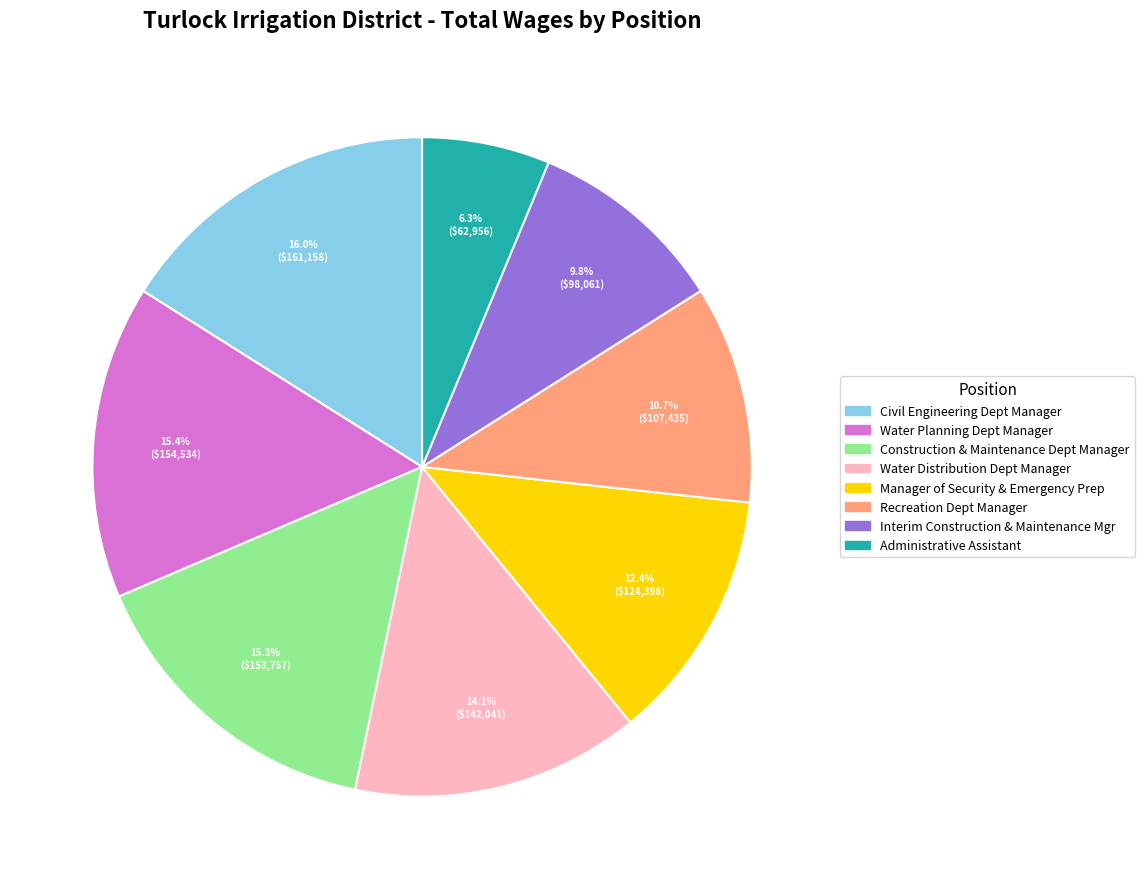

Is there a majority slice in this chart?

No